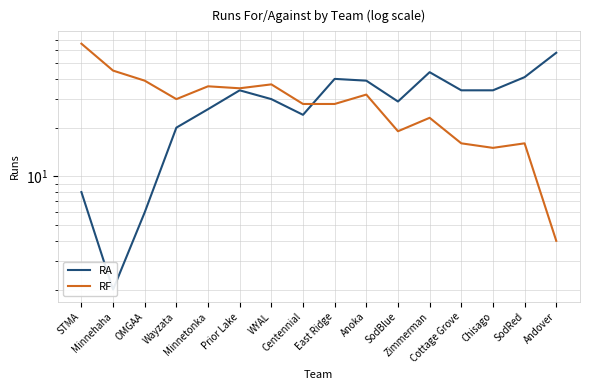

What is the average value of the RA series?

29